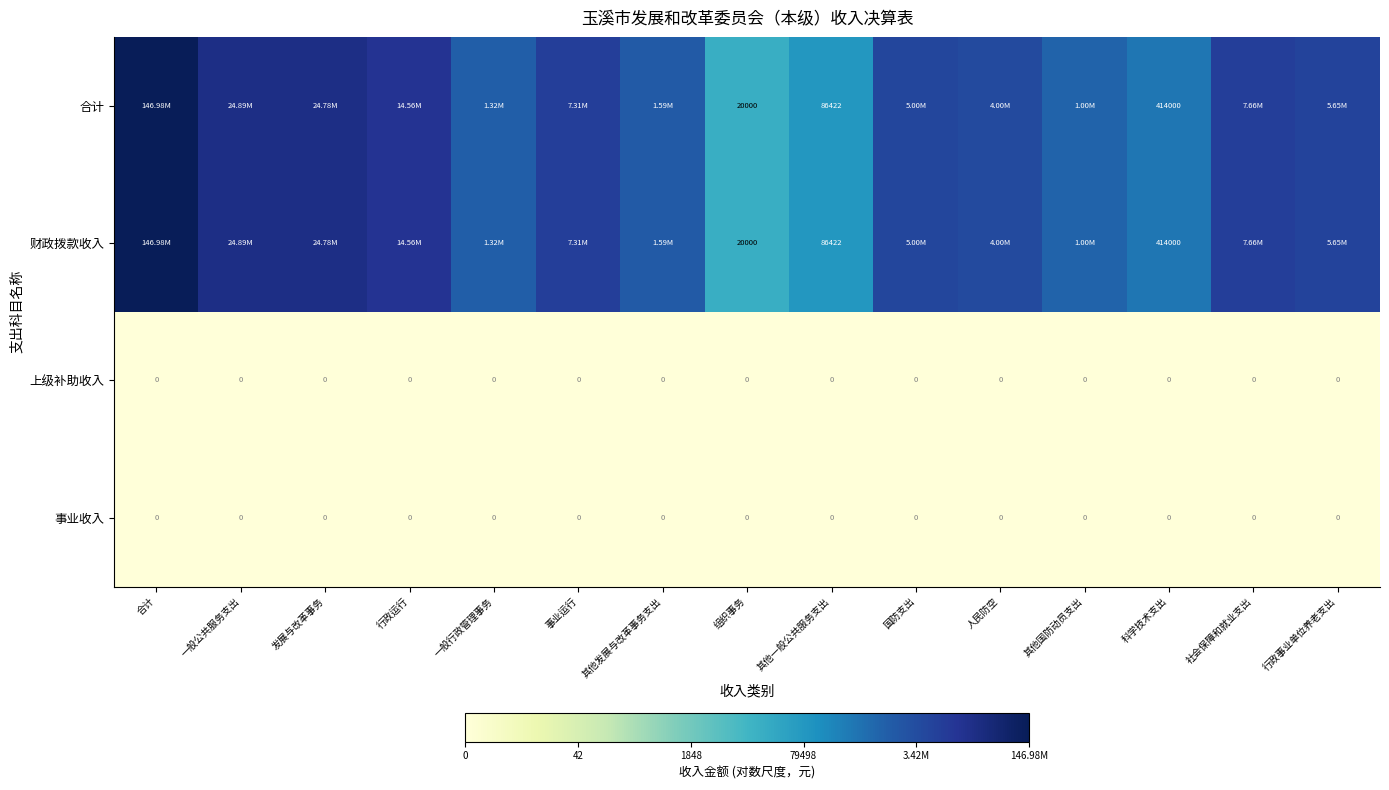

Count the number of categories in the chart.

15